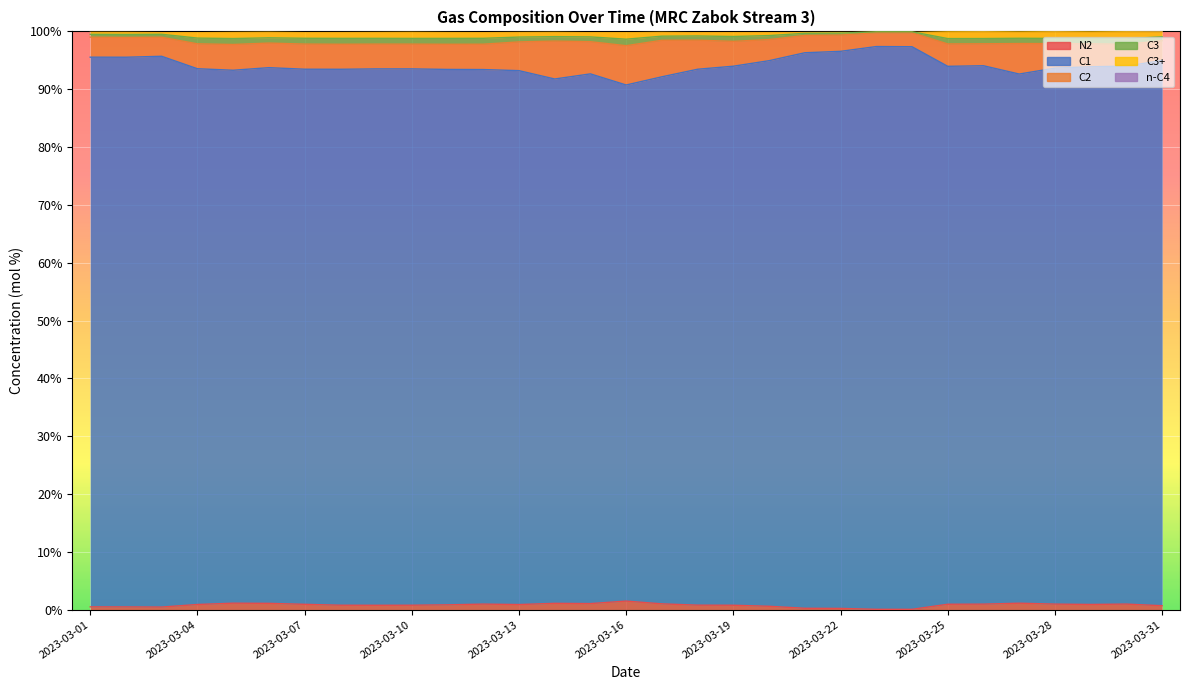

What is the spread (max minus min) of values at 2023-03-03?

99.0